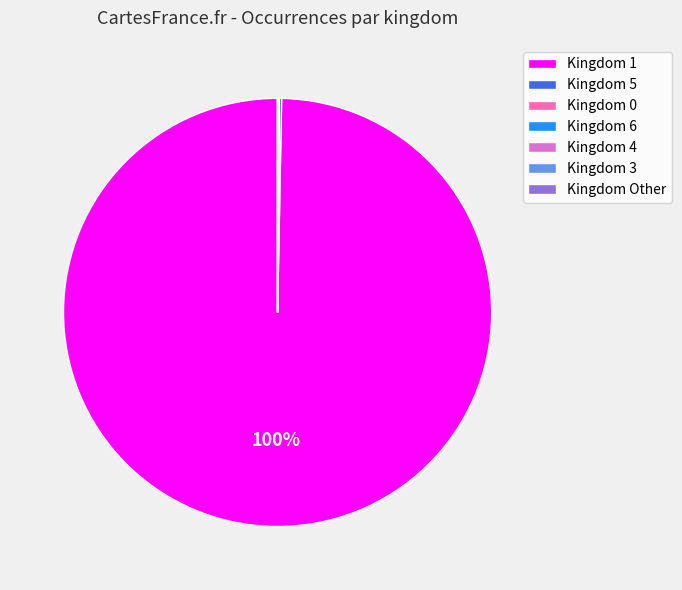

The Kingdom 1 slice represents 100% of the pie. True or false?

True